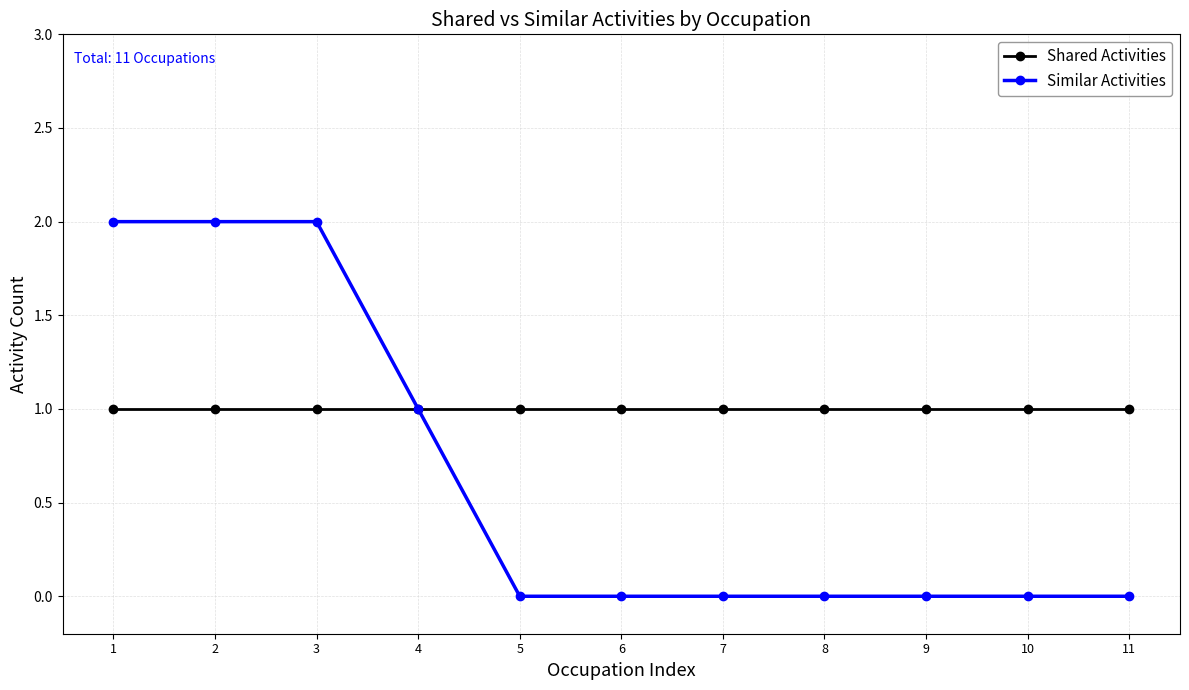

Reading left to right, extract all data points from this chart.

Shared Activities: 1	1	1	1	1	1	1	1	1	1	1
Similar Activities: 2	2	2	1	0	0	0	0	0	0	0